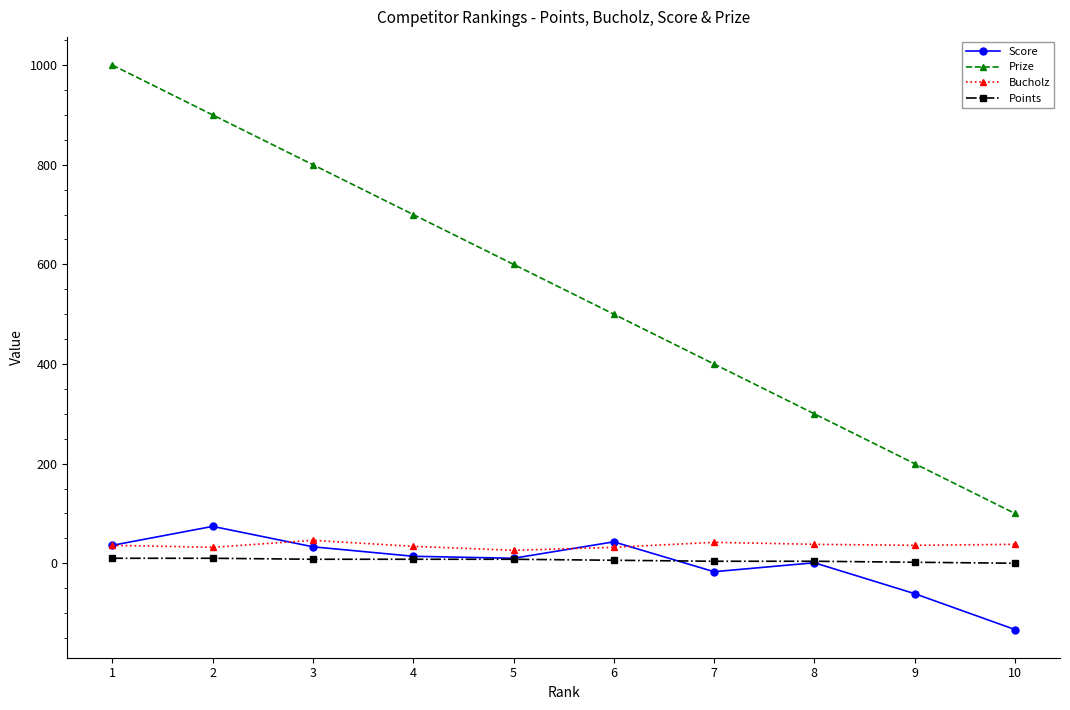

What are all the series names shown in the legend?

Score, Prize, Bucholz, Points